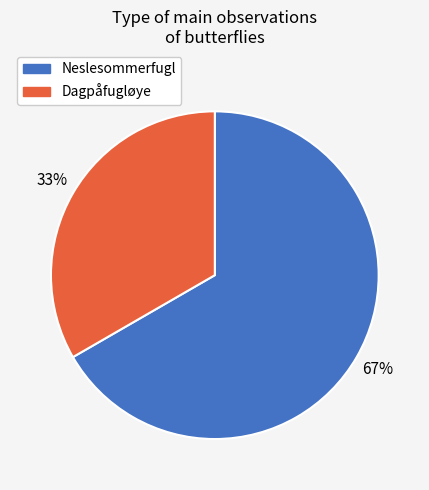

What is the smallest slice in the pie chart?

Dagpåfugløye